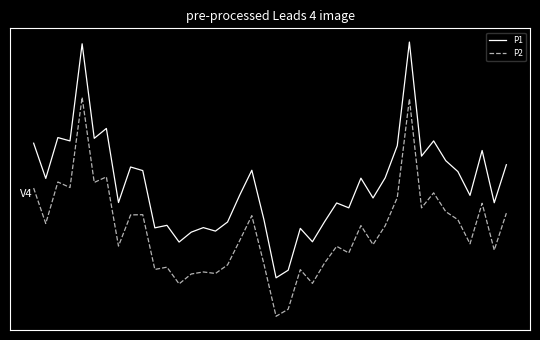

What is the value of the P1 point at the 33rd from the left?

93.8